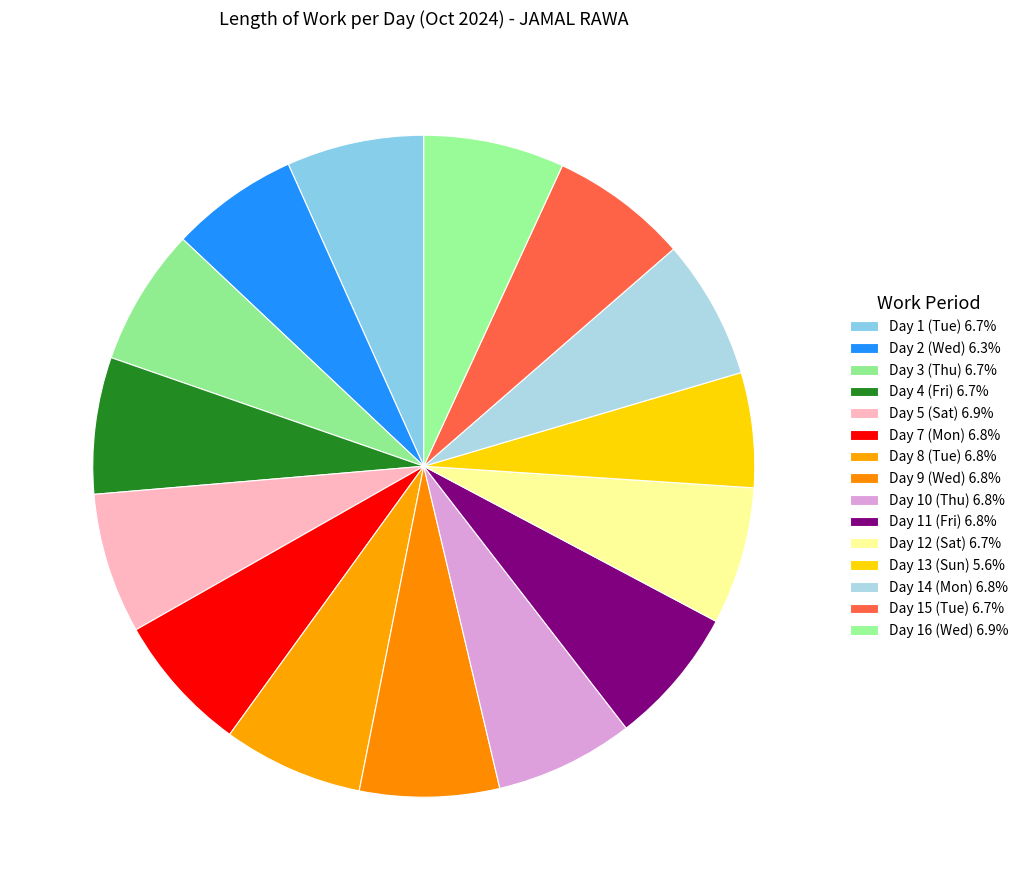

What is the smallest slice in the pie chart?

Day 13 (Sun)